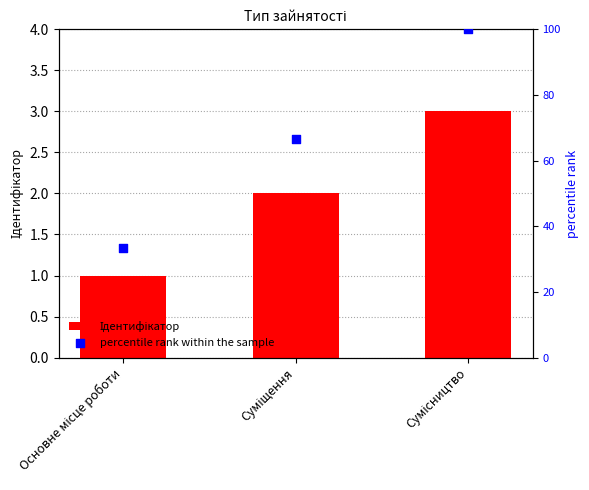

Is the value of Ідентифікатор at Основне місце роботи greater than the value of percentile rank within the sample at Основне місце роботи?

No